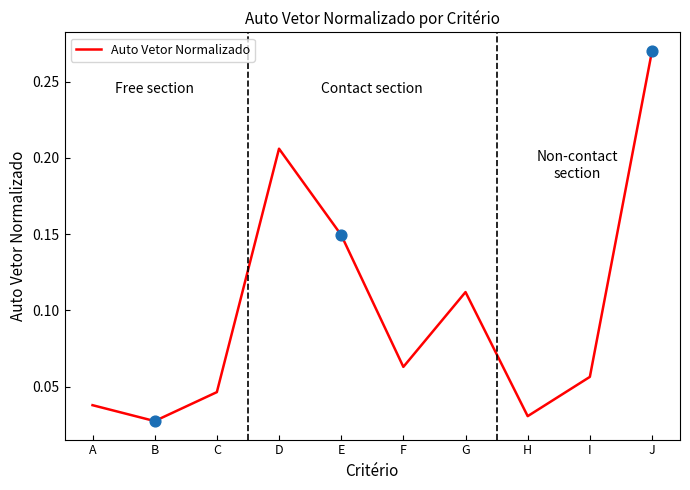

What is the change in value from D to H?

-0.2